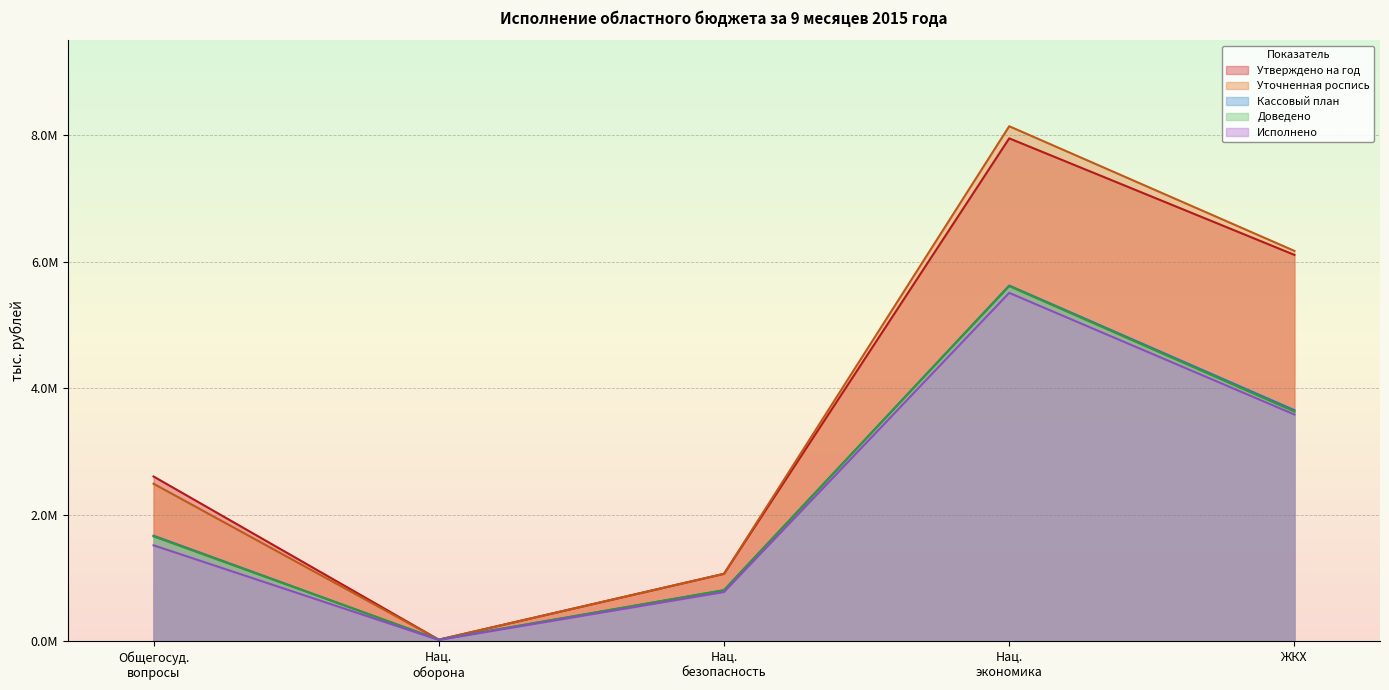

In Уточненная роспись, how many points are lower than both neighbors (excluding endpoints)?

1